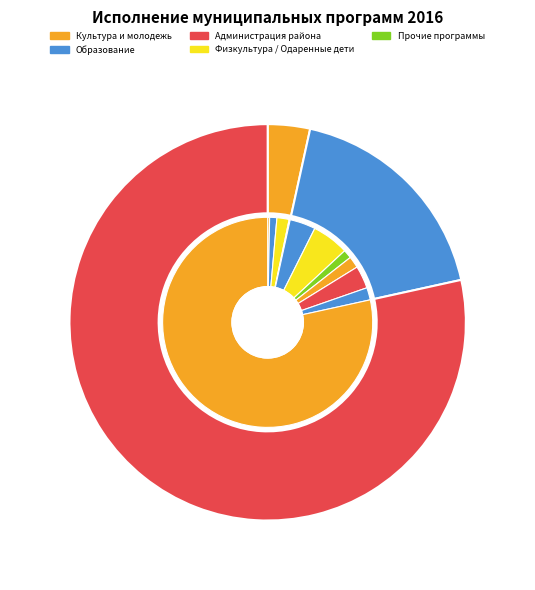

What percentage is the УПРАВЛЕНИЕ ОБРАЗОВАНИЯ АДМИНИСТРАЦИИ МО slice, to the nearest percent?

18%